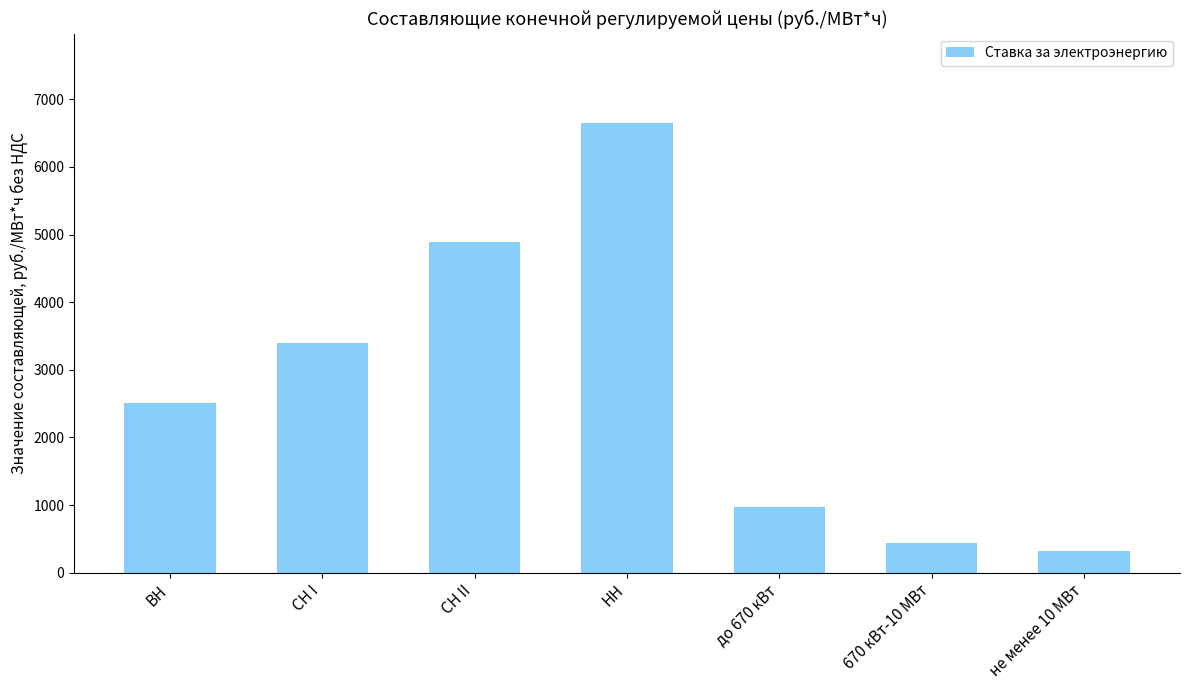

How many bars are there in total?

7